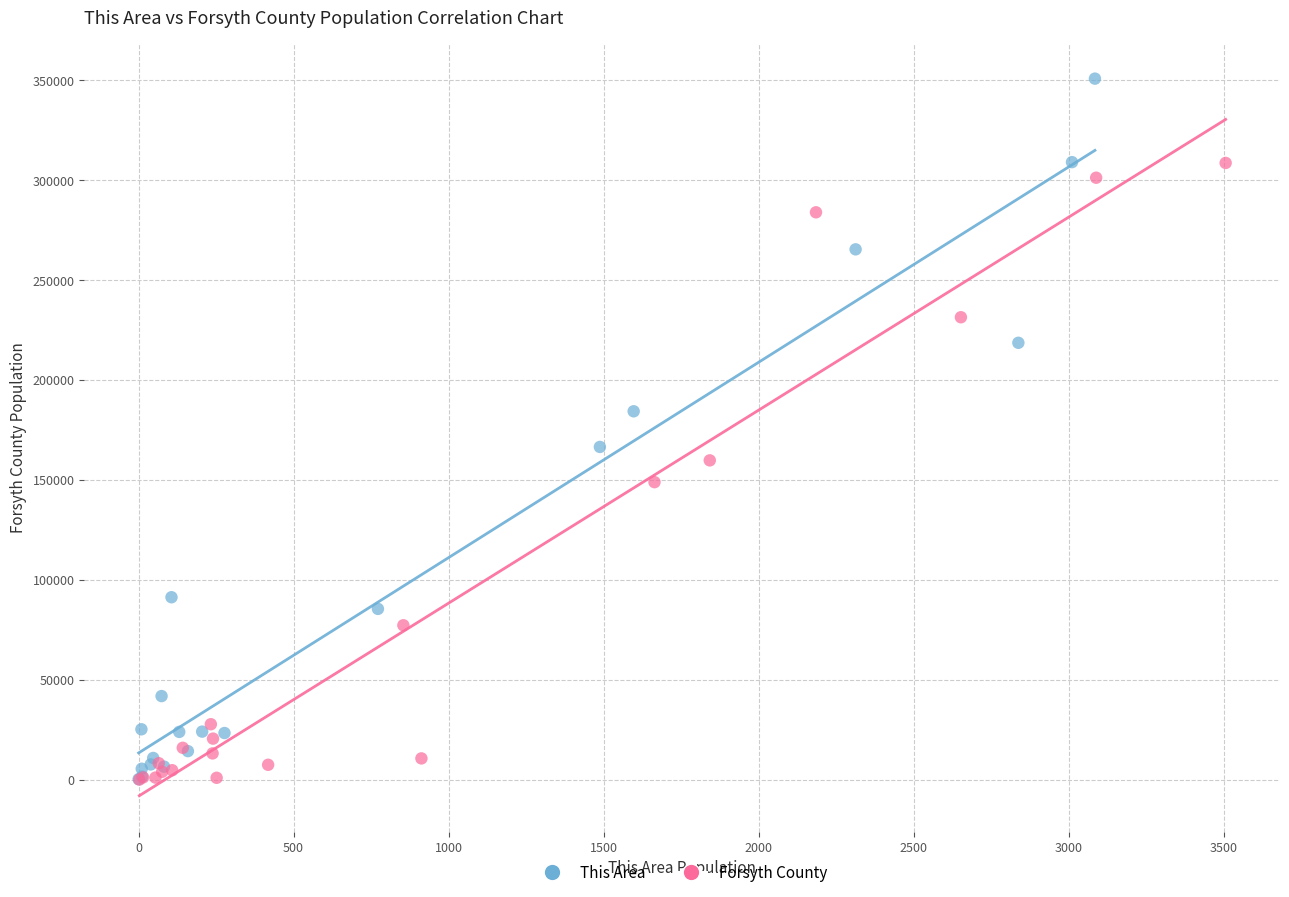

Which series has the largest Y range (max minus min)?

This Area